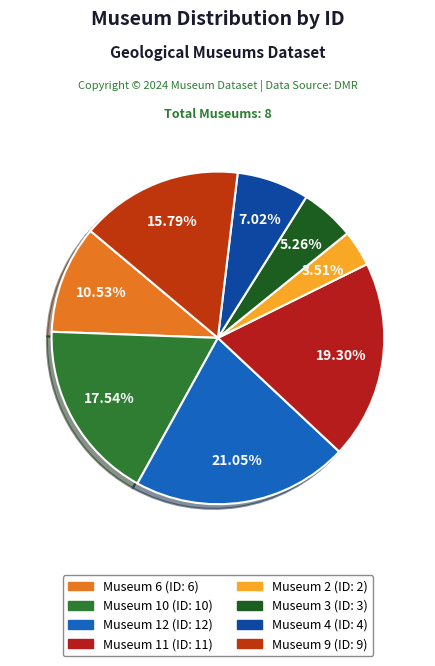

What is the ratio of the value at Museum 4 to the value at Museum 9?

0.4